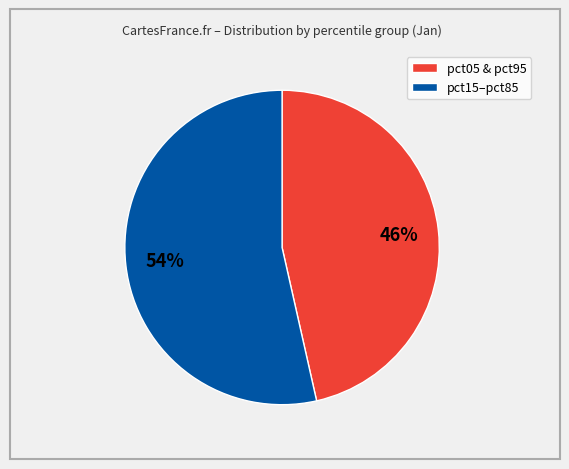

What is the smallest slice in the pie chart?

pct05 & pct95